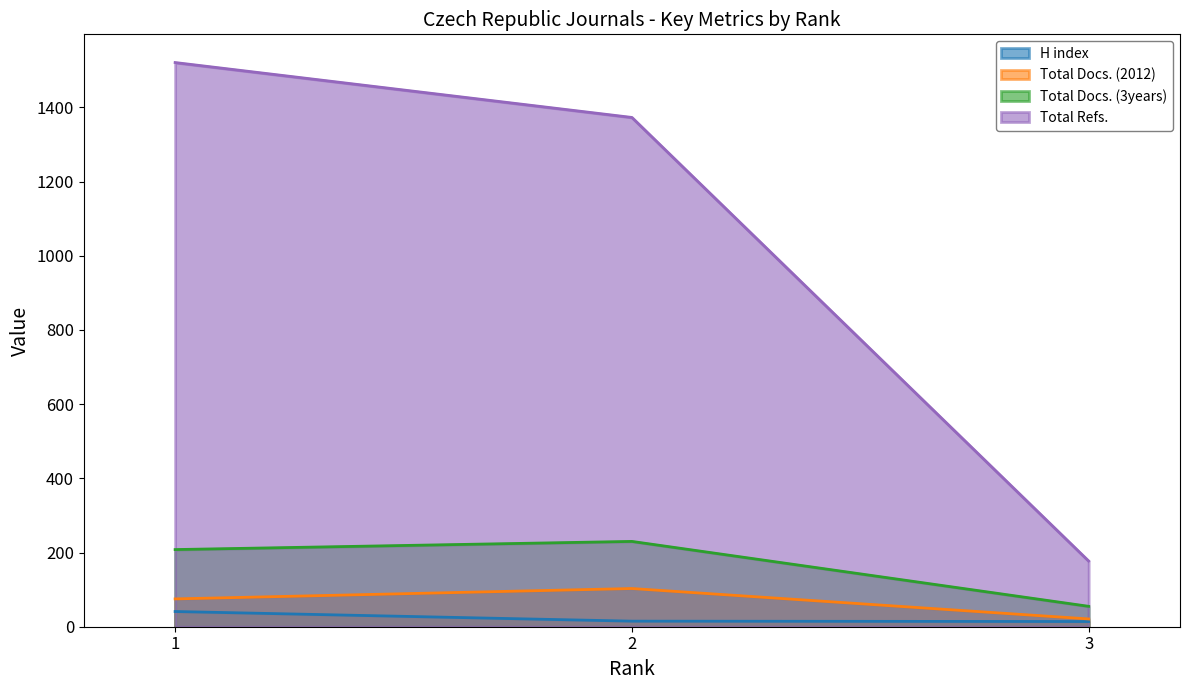

Rank the series at 2 from lowest to highest value.

H index, Total Docs. (2012), Total Docs. (3years), Total Refs.